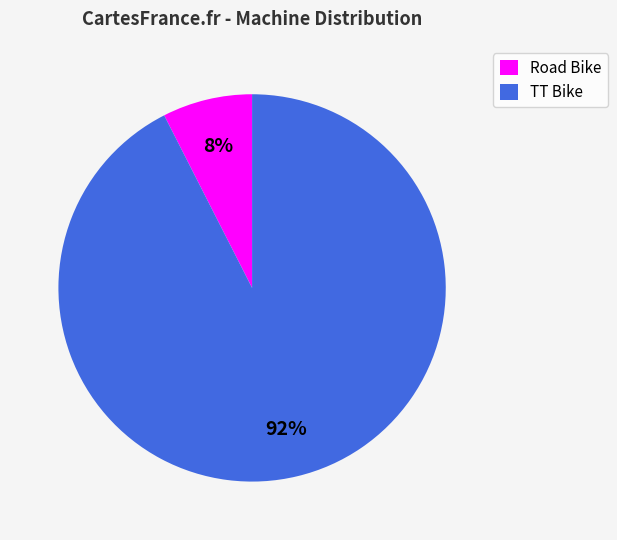

Which slice is the largest?

TT Bike